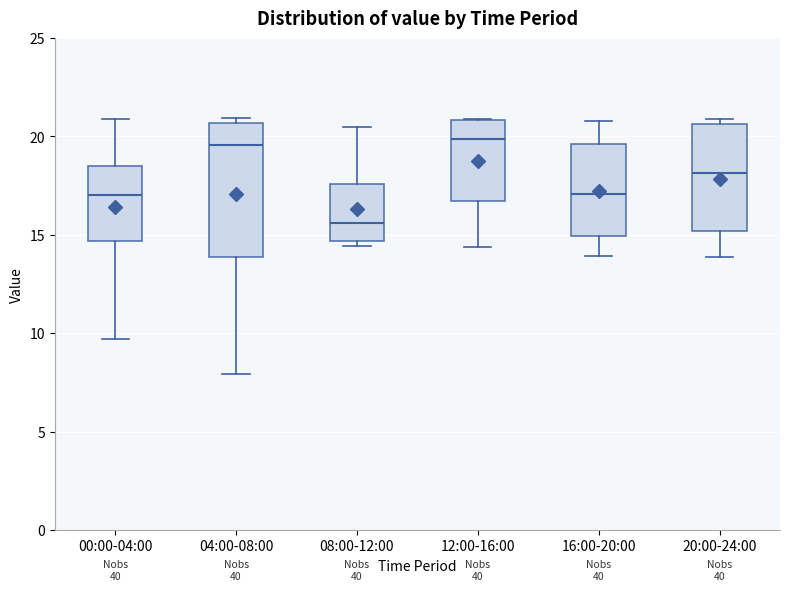

Which box has the lowest median line?

08:00-12:00